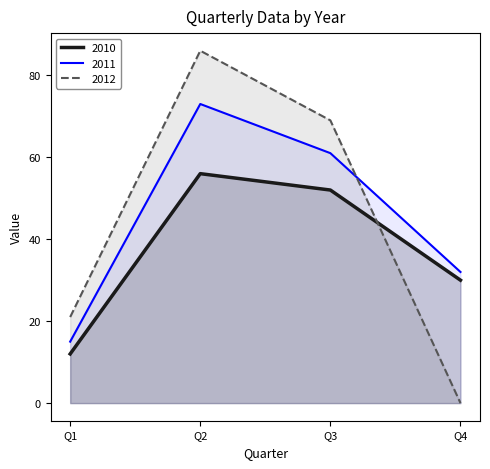

What is the approximate value of 2010 at Q3, to the nearest 10?

50